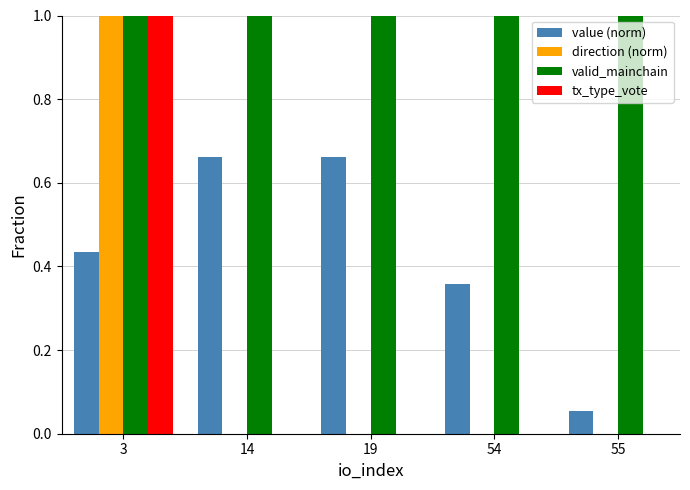

What is the maximum value for direction (norm)?

1.0